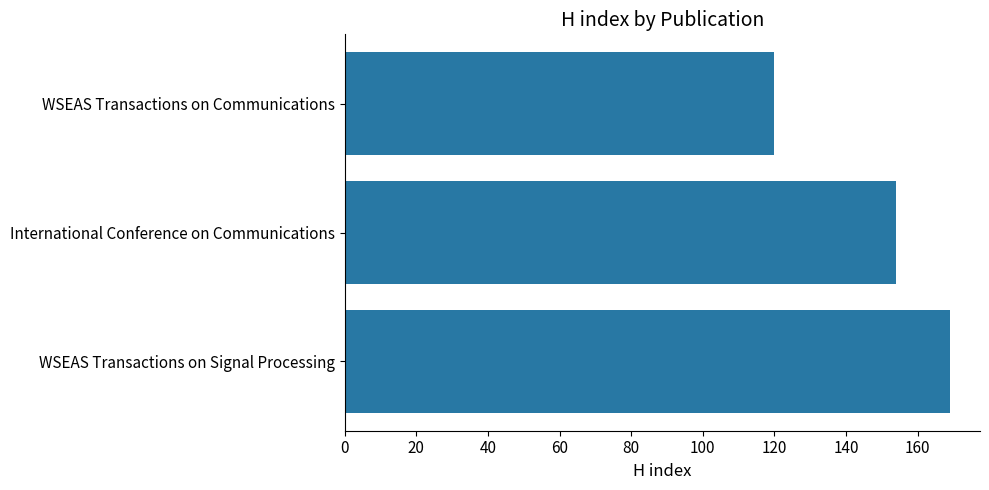

What is the maximum value shown in the chart?

169